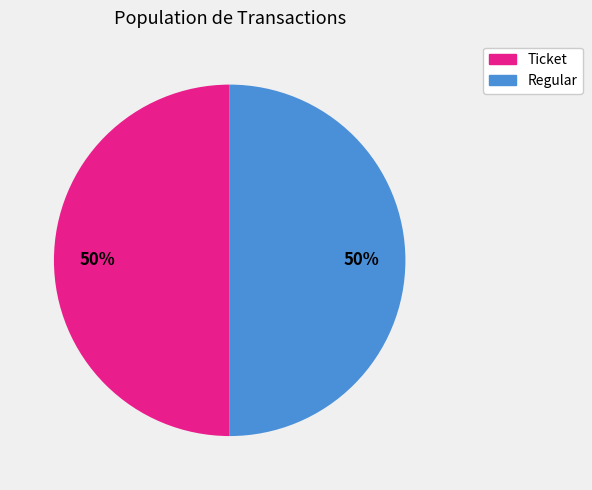

To the nearest percent, what percentage of the pie is Regular?

50%